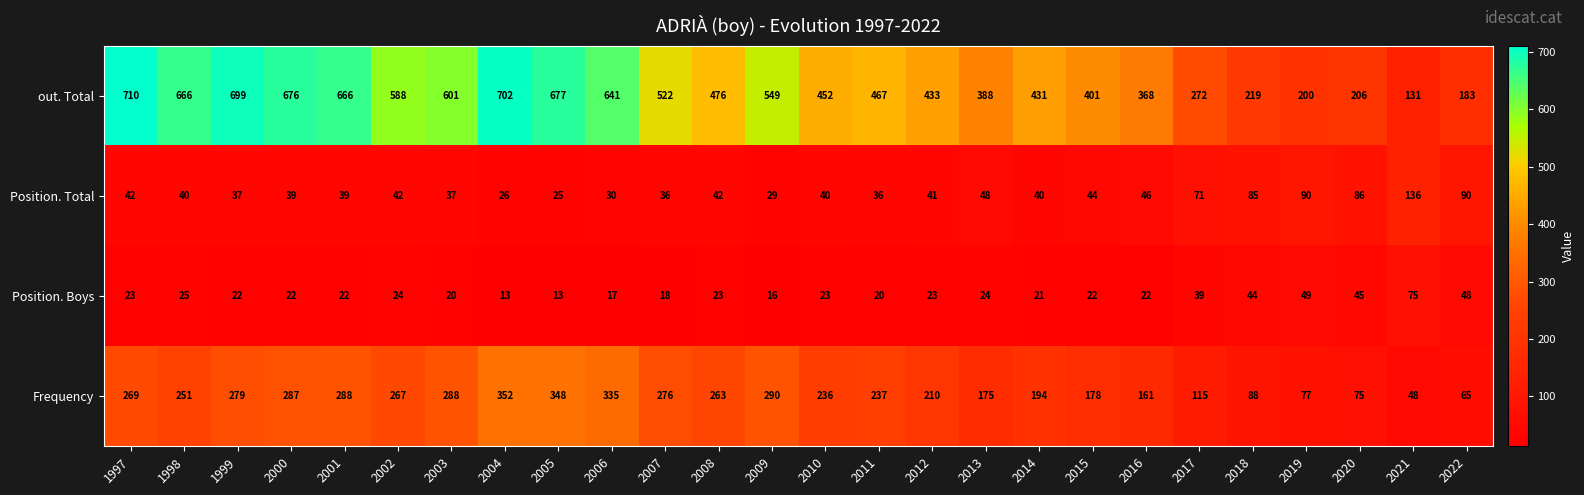

Which series has the largest total across all categories?

out. Total